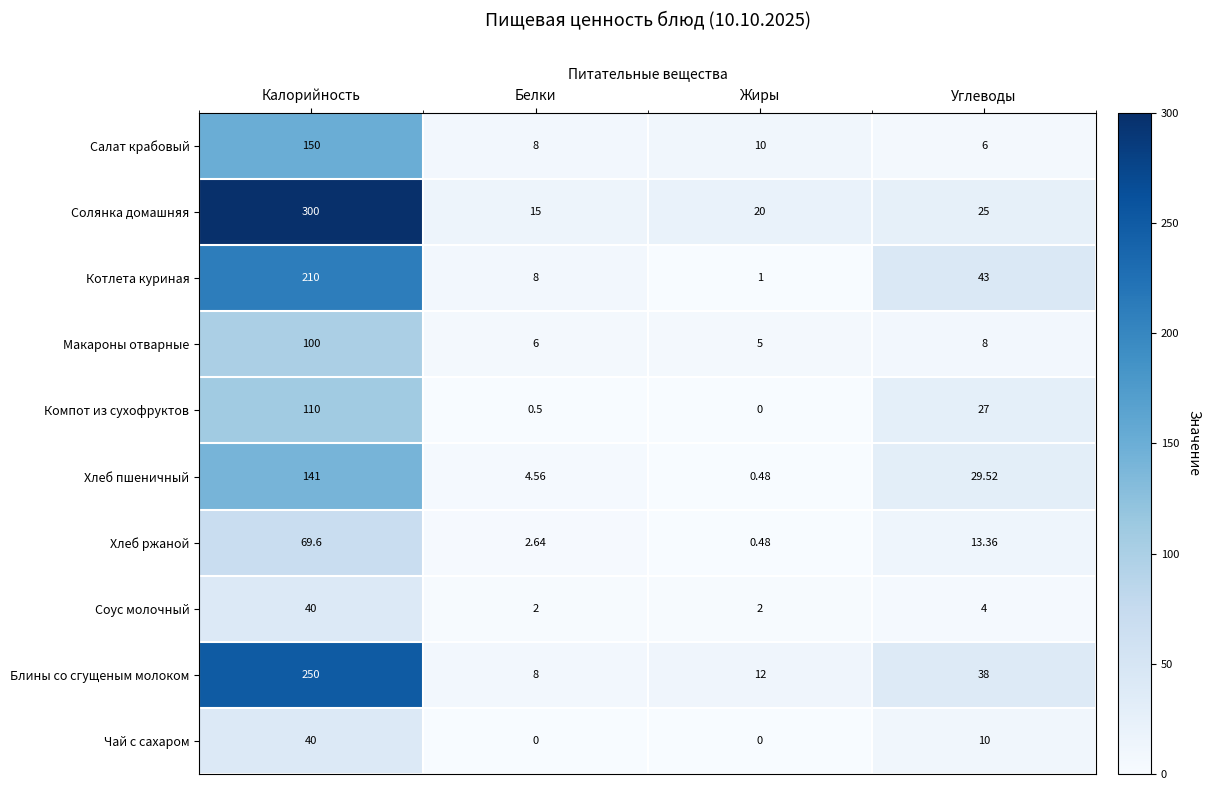

What is the total value across all series at Калорийность?

1410.6